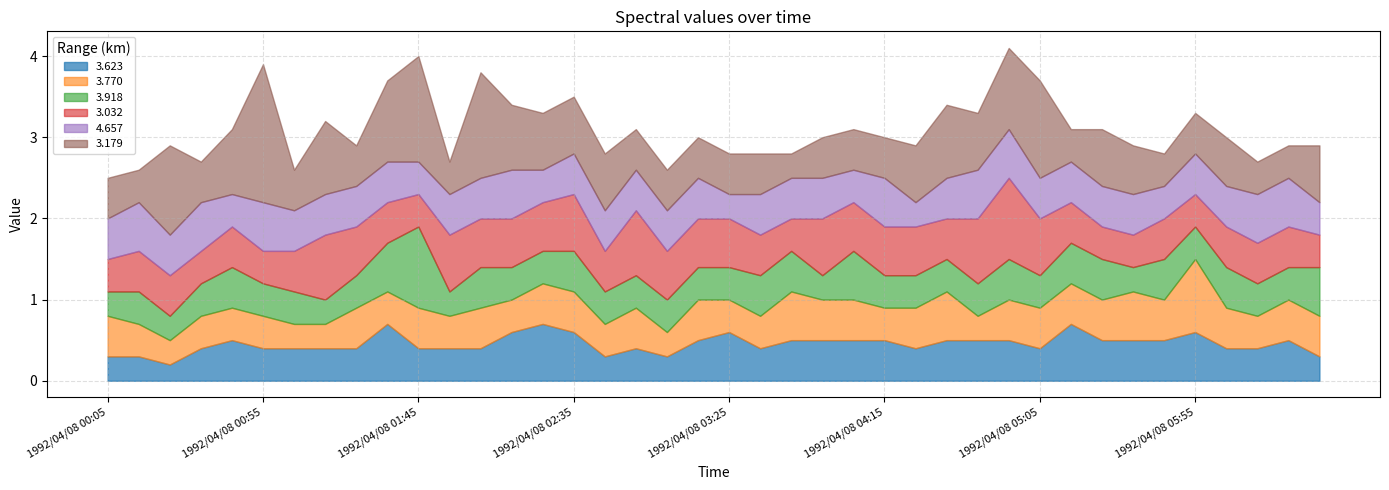

Which series has the largest total across all categories?

3.179